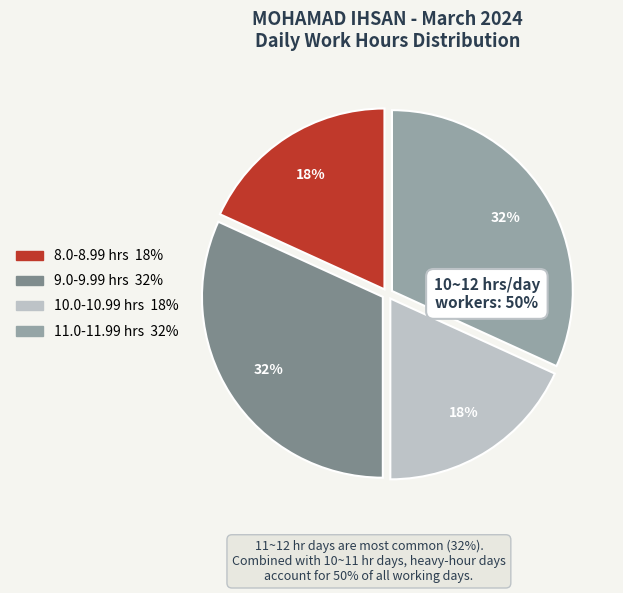

To the nearest percent, what is the average slice percentage?

25%